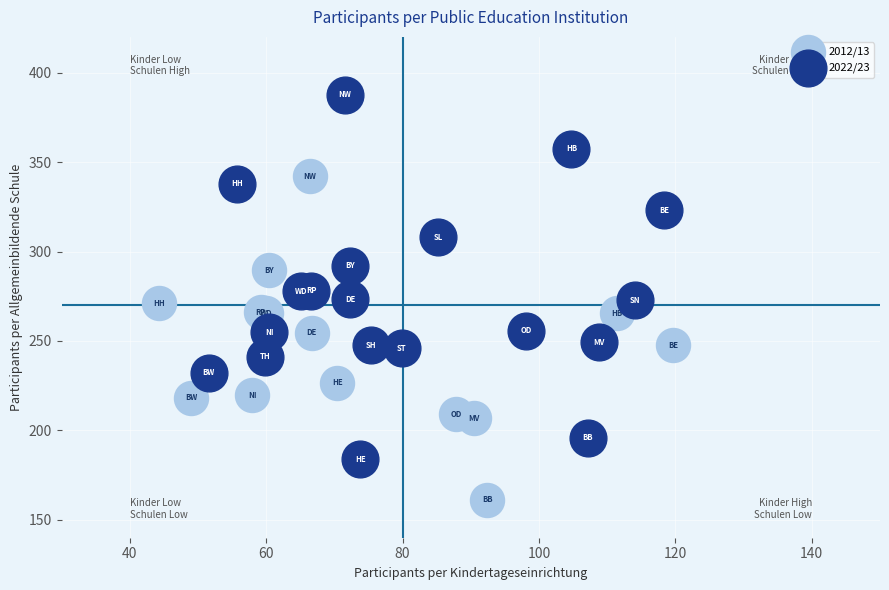

Which series contains the lowest Y value?

2012/13